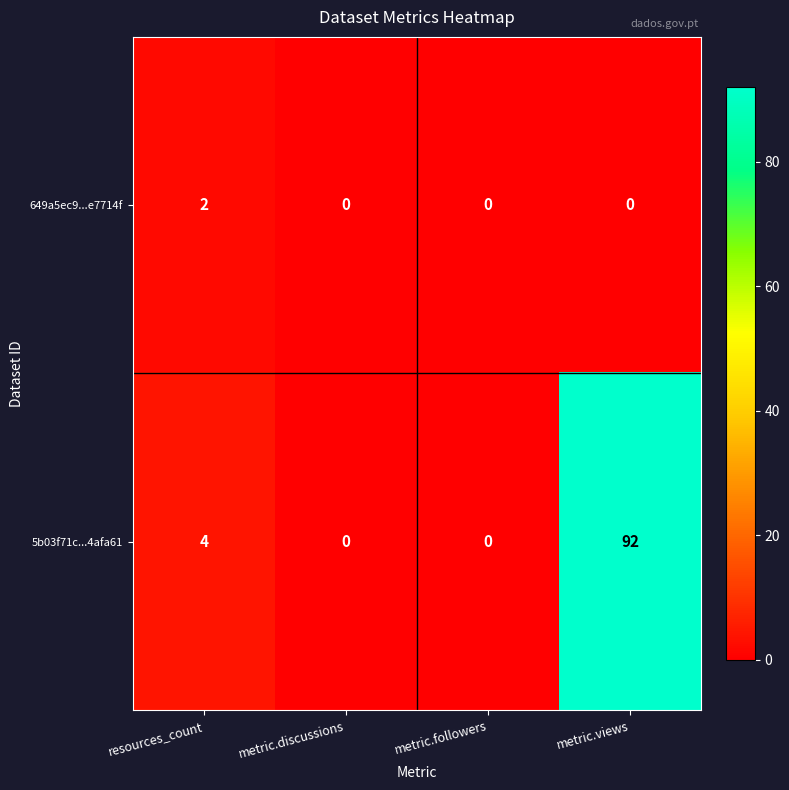

Rank the series by their maximum value, from highest to lowest.

5b03f71c...4afa61, 649a5ec9...e7714f